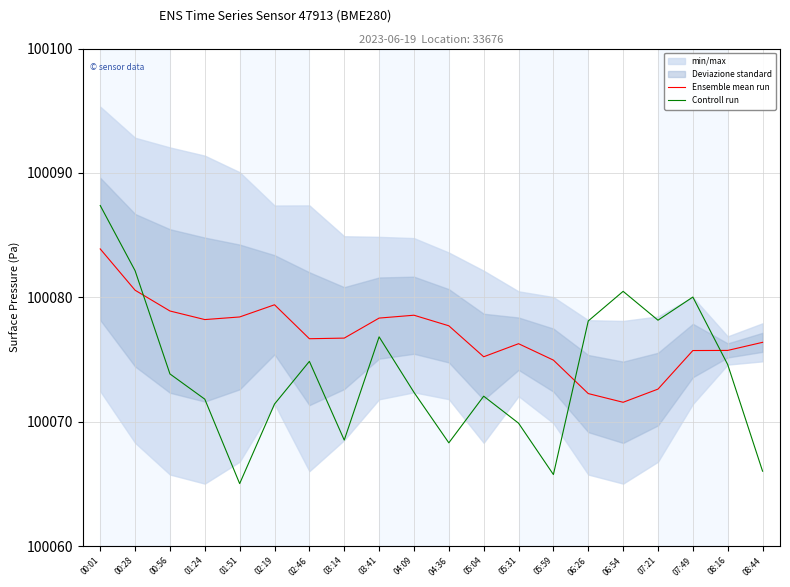

True or false: Controll run and Ensemble mean run intersect in this chart.

True